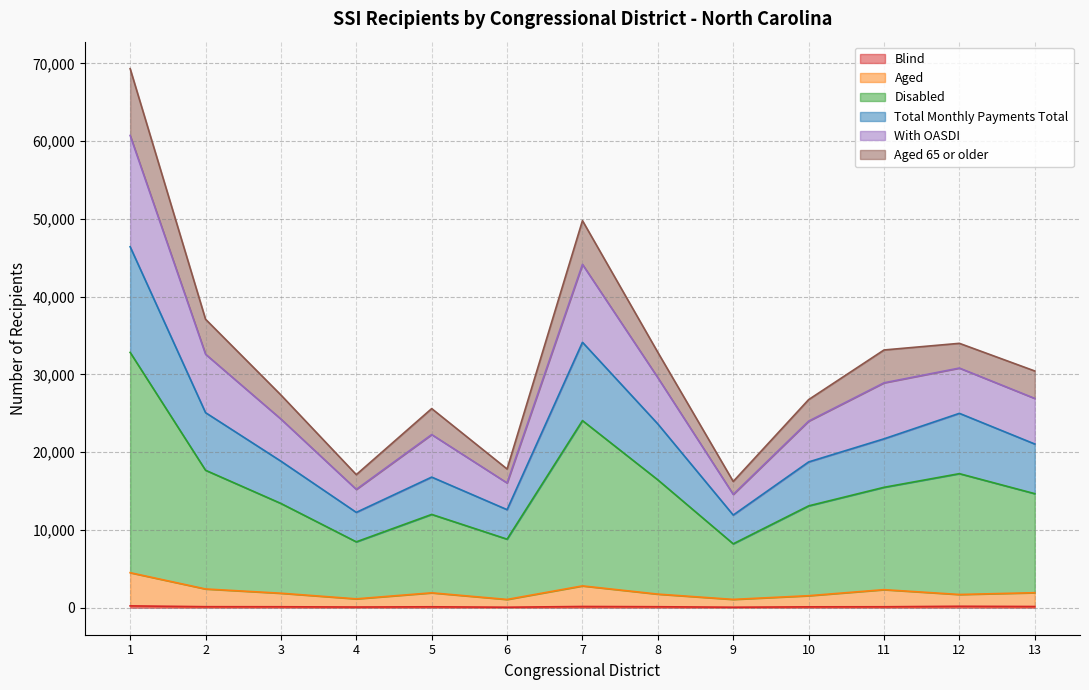

Is it true that Blind equals 96 at 4?

True